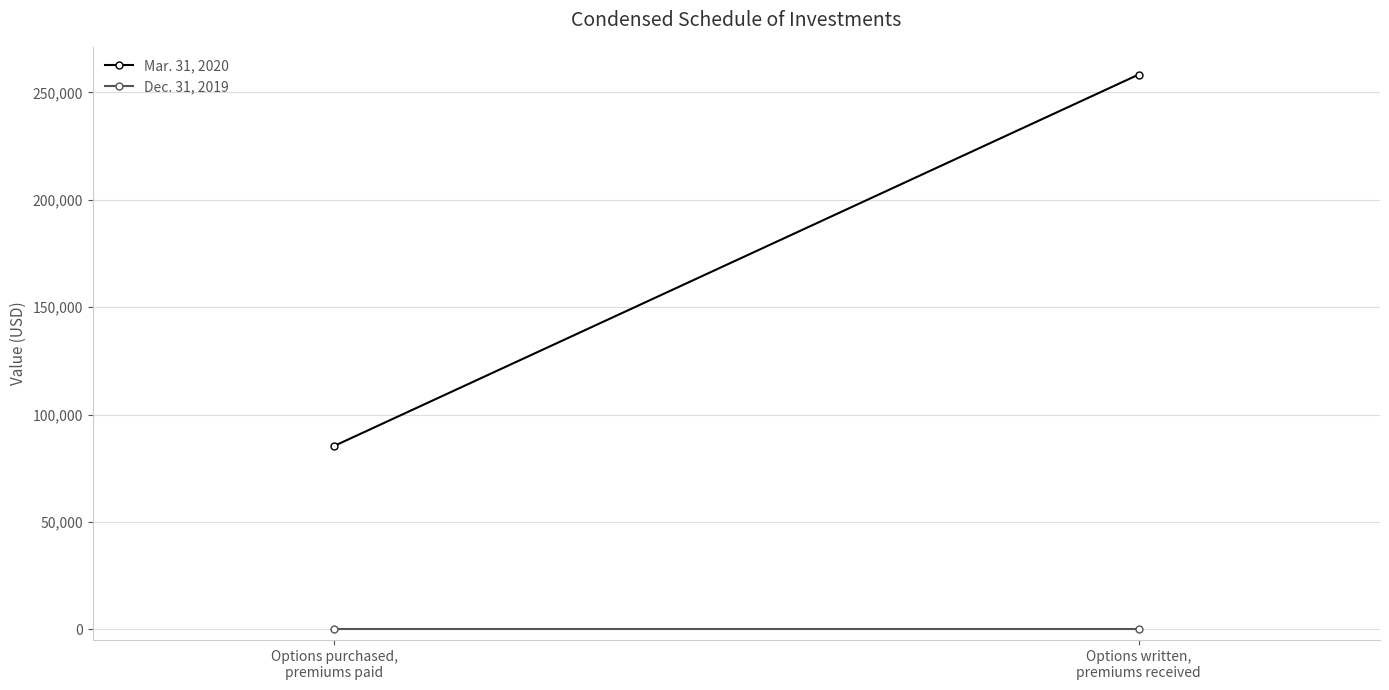

Is the value of Dec. 31, 2019 at Options purchased,
premiums paid greater than the value of Mar. 31, 2020 at Options written,
premiums received?

No